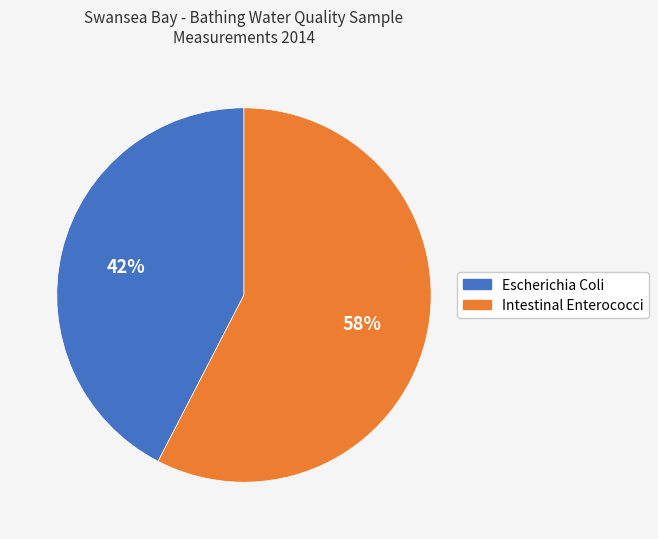

True or false: Escherichia Coli accounts for 42% of the total.

True